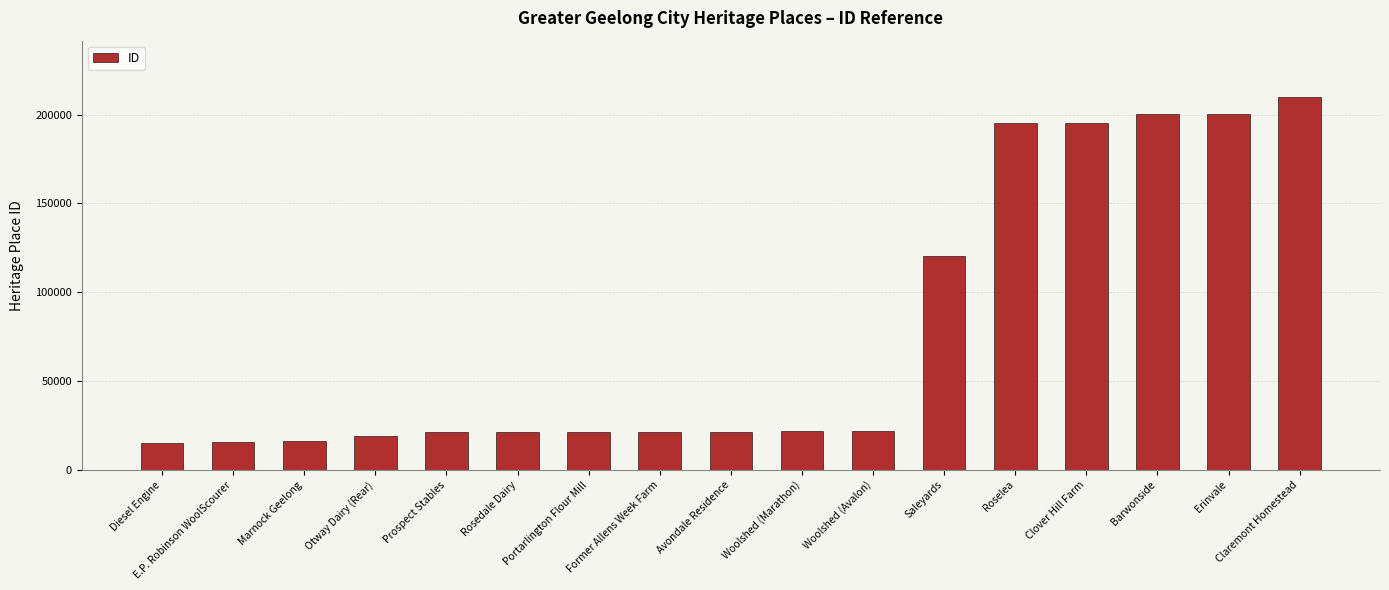

What is the difference between the values at Diesel Engine and Portarlington Flour Mill?

6332